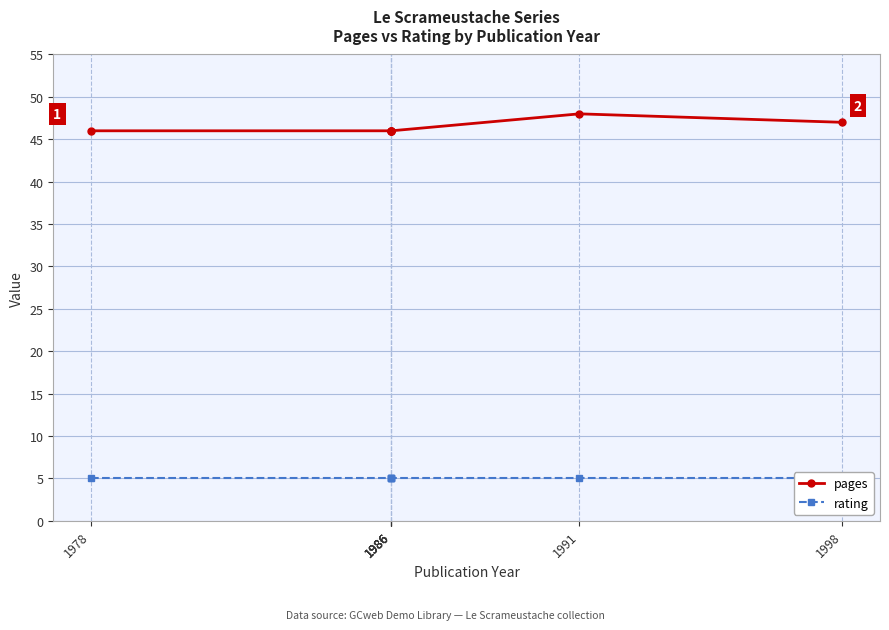

Reading left to right, list all the values displayed in this chart.

pages: 46	46	46	46	46	48	47
rating: 5	5	5	5	5	5	5